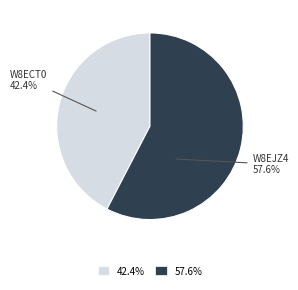

Is 42.4% the majority of the pie?

No